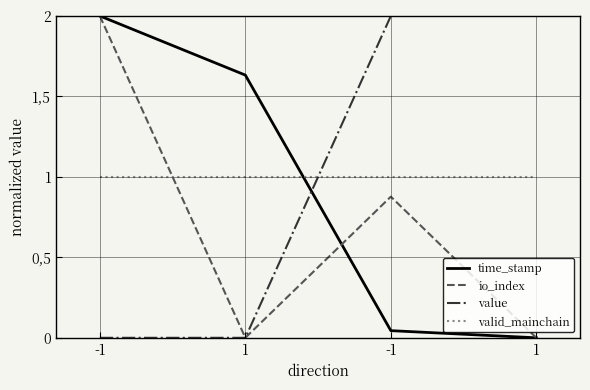

At which category does io_index reach its first local valley?

1